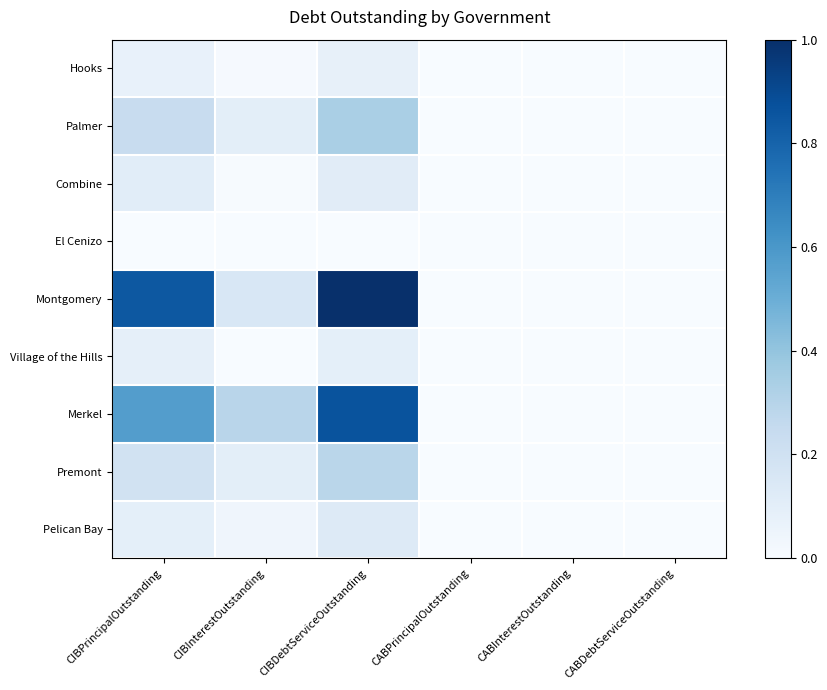

Which series has the largest total across all categories?

Montgomery